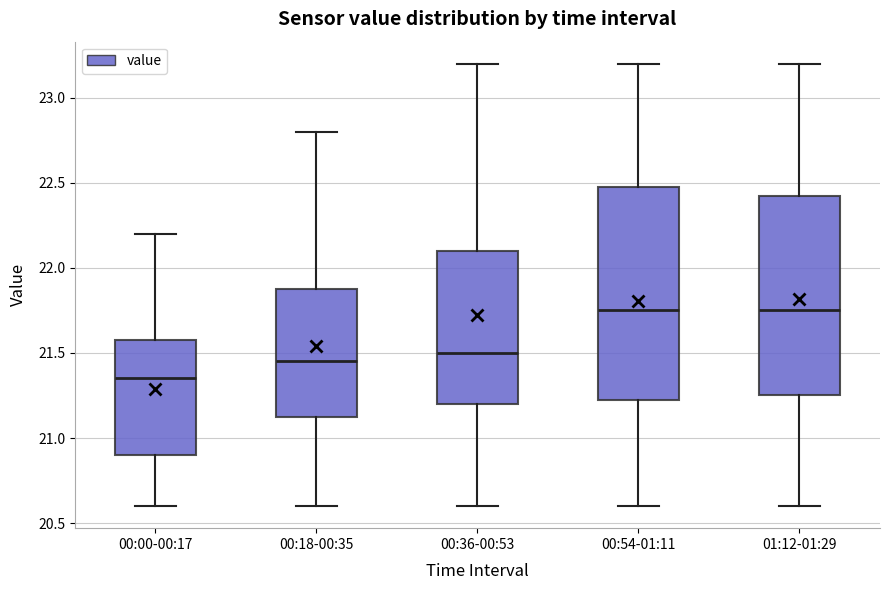

Reading left to right, transcribe this box plot: for each box, give where its median line is, the range the box spans, and where its two whiskers end, as read against the y-axis. The values are not printed on the chart, so give them approximately, as read against the axis.

00:00-00:17: median 21.35, box 20.90 to 21.60, whiskers 20.60 to 22.20
00:18-00:35: median 21.45, box 21.15 to 21.90, whiskers 20.60 to 22.80
00:36-00:53: median 21.50, box 21.20 to 22.10, whiskers 20.60 to 23.20
00:54-01:11: median 21.75, box 21.25 to 22.50, whiskers 20.60 to 23.20
01:12-01:29: median 21.75, box 21.25 to 22.45, whiskers 20.60 to 23.20